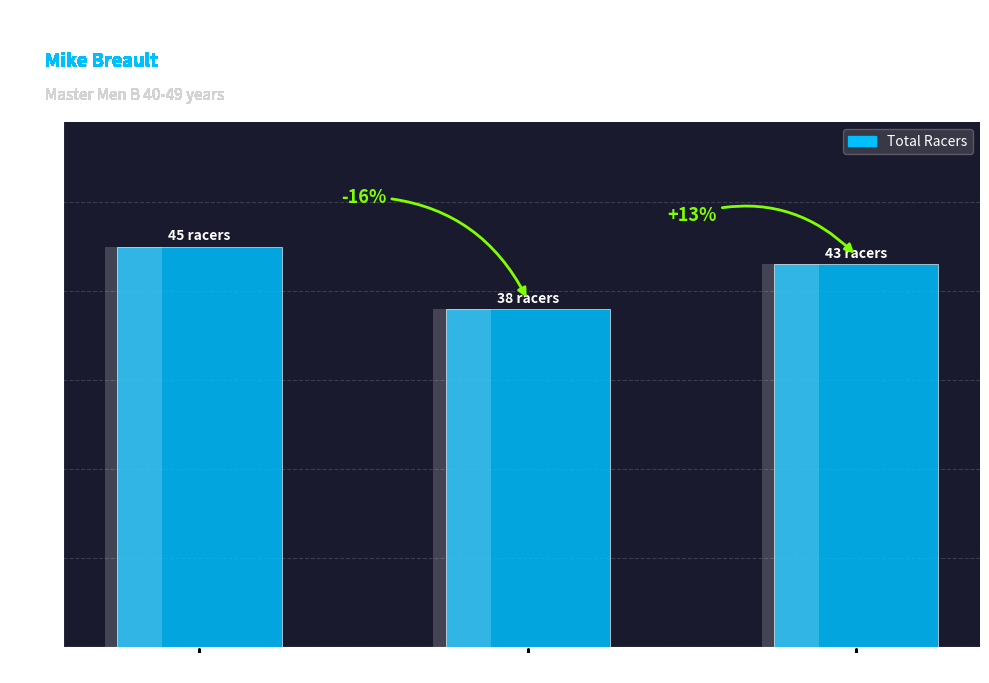

Does the chart contain stacked bars?

No